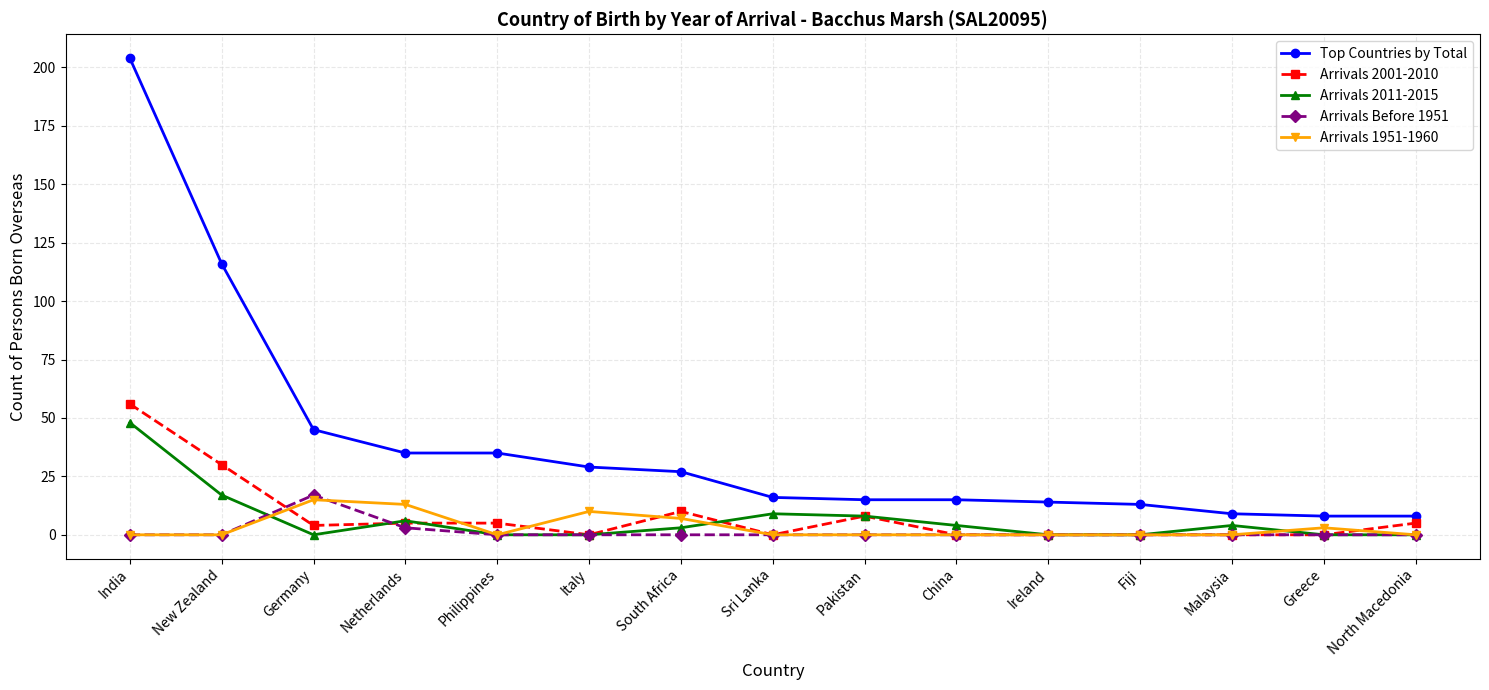

True or false: Arrivals 2001-2010 has more than 1 interior local peaks.

True